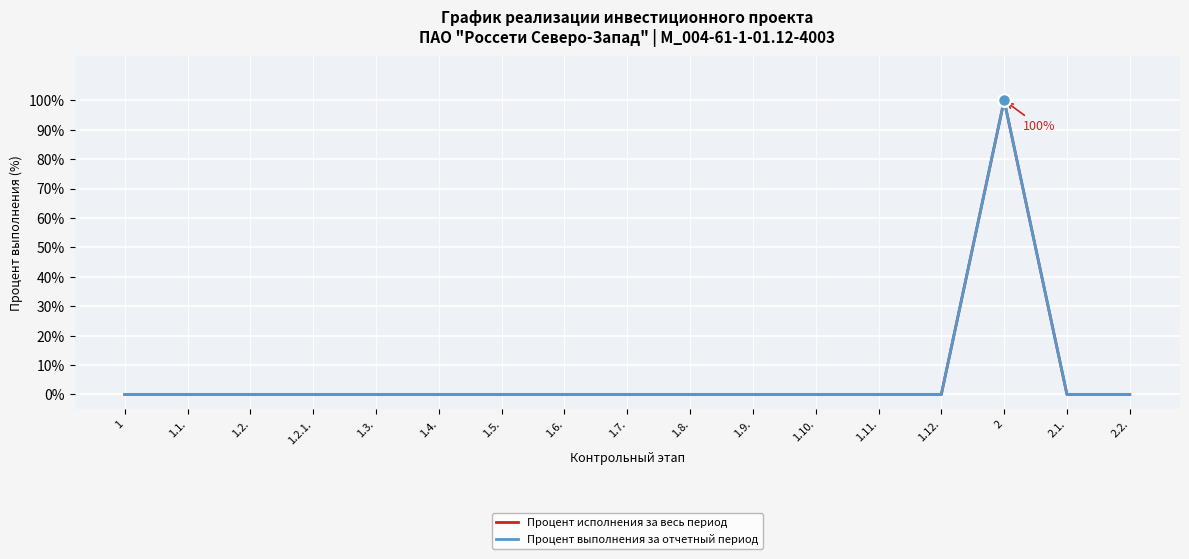

What is the label of the 17th point from the left?

2.2.